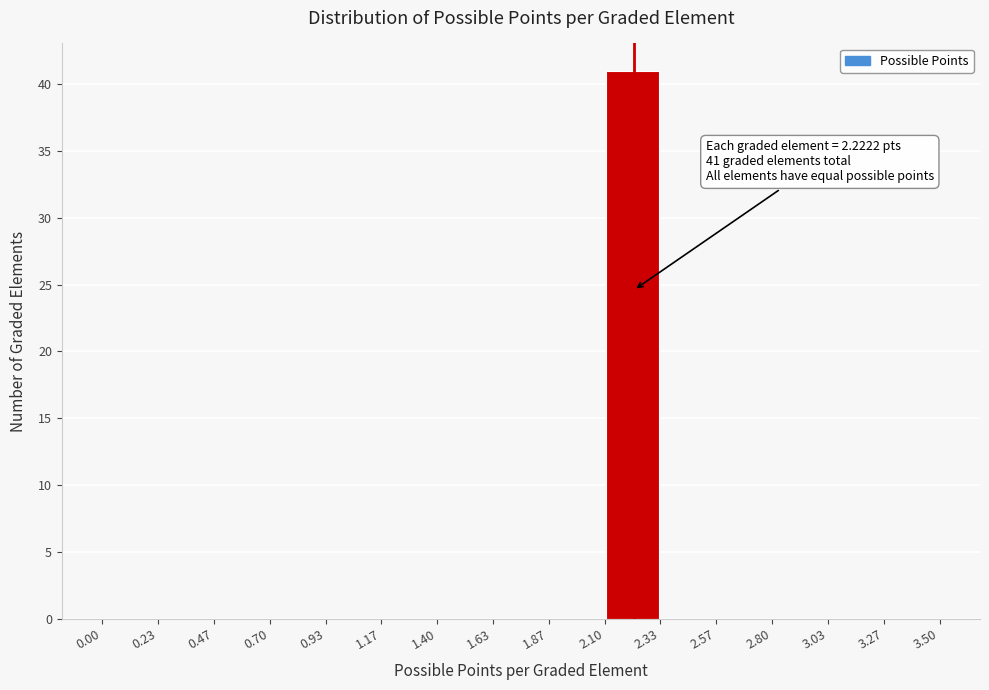

Which range on the x-axis has the tallest bar?

2.10 to 2.33